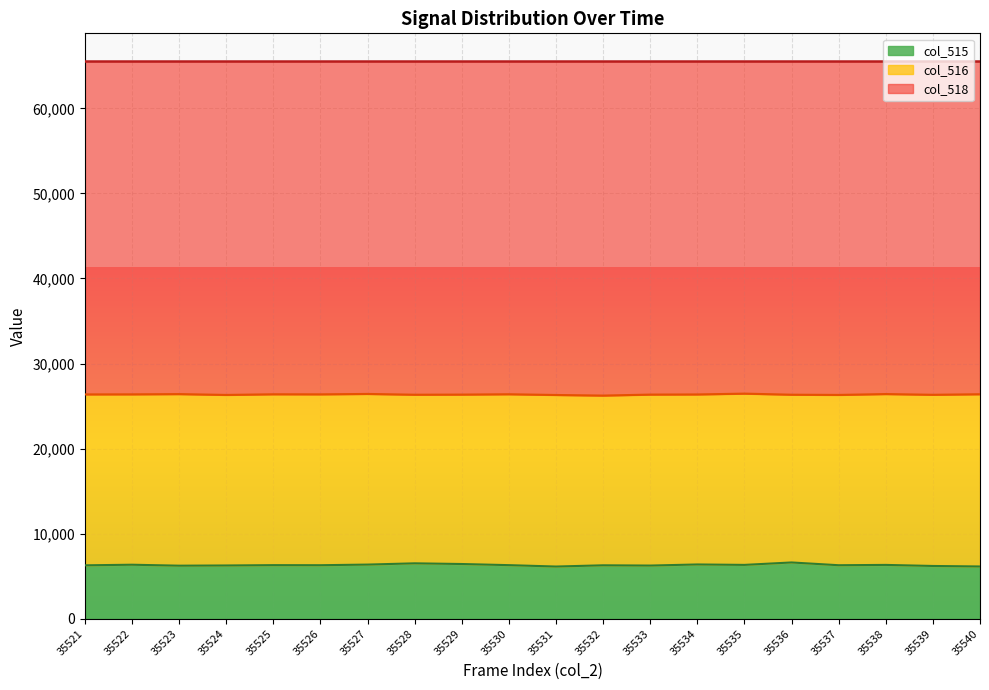

Is it true that col_515 equals 3957 at 35536?

False